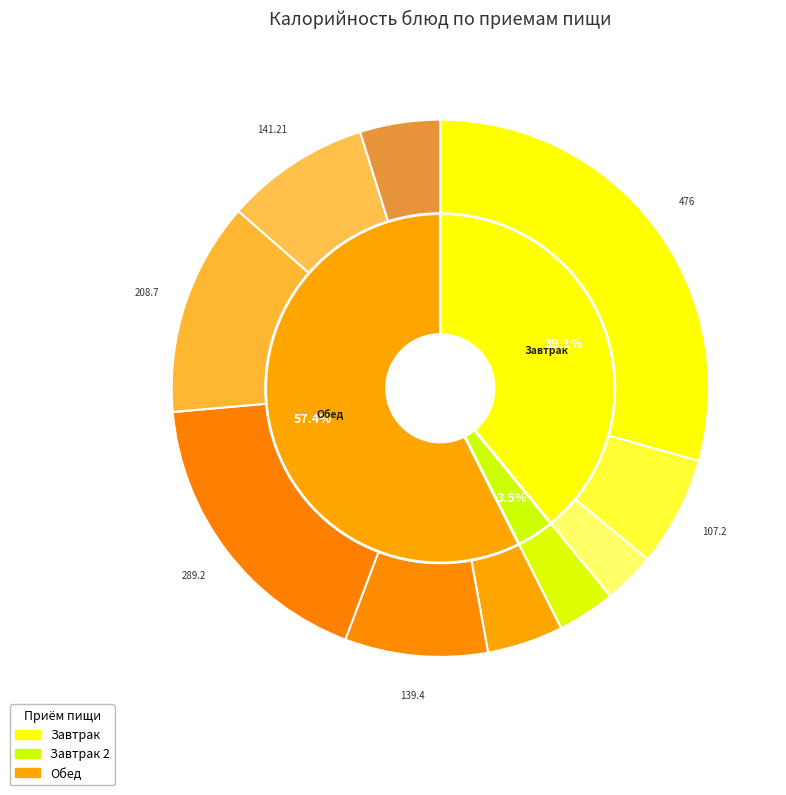

What is the ratio of the value at Фрукты сезонные (яблоко) to the value at Хлеб ржано-пшеничный?

0.7